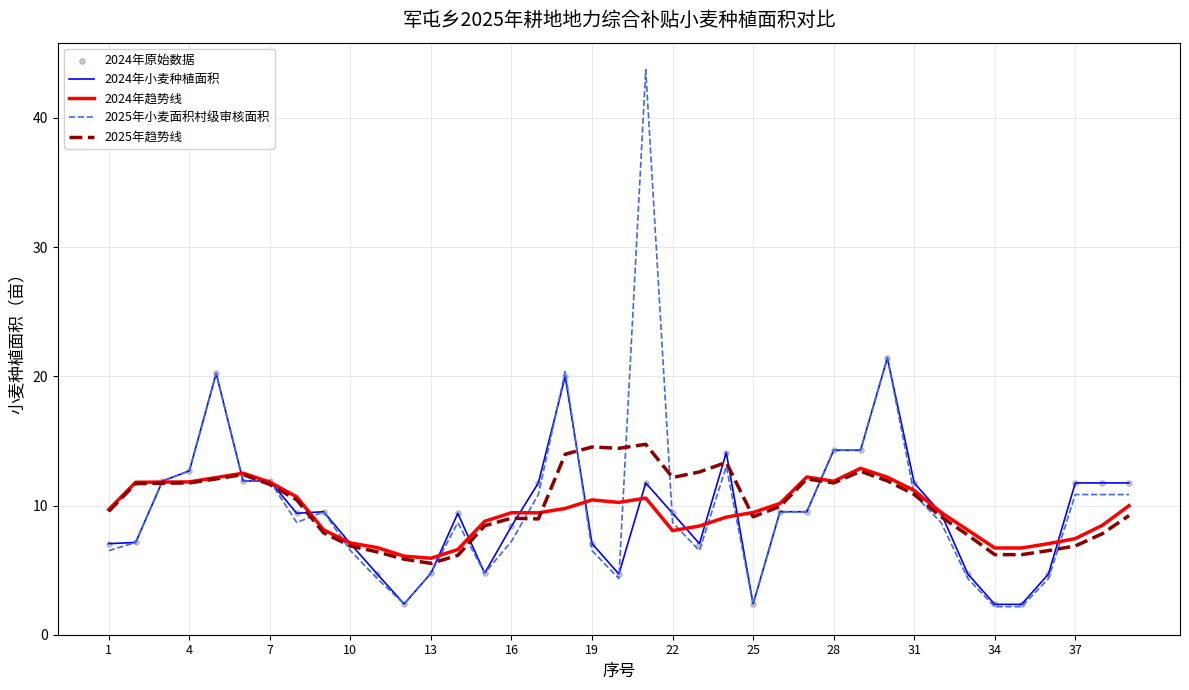

Which series has the widest spread of values?

2025年小麦面积村级审核面积